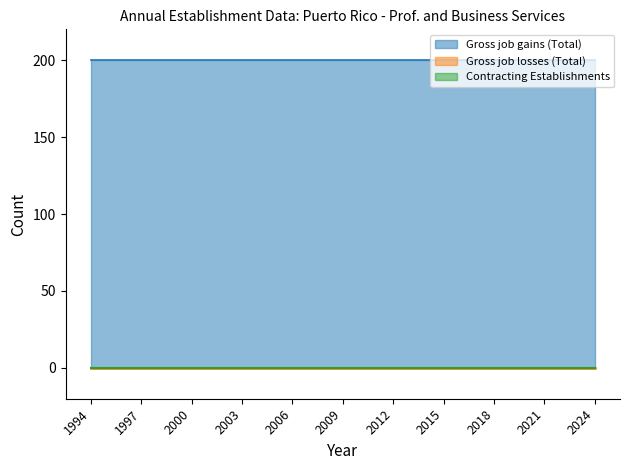

How many lines are shown in the chart?

3